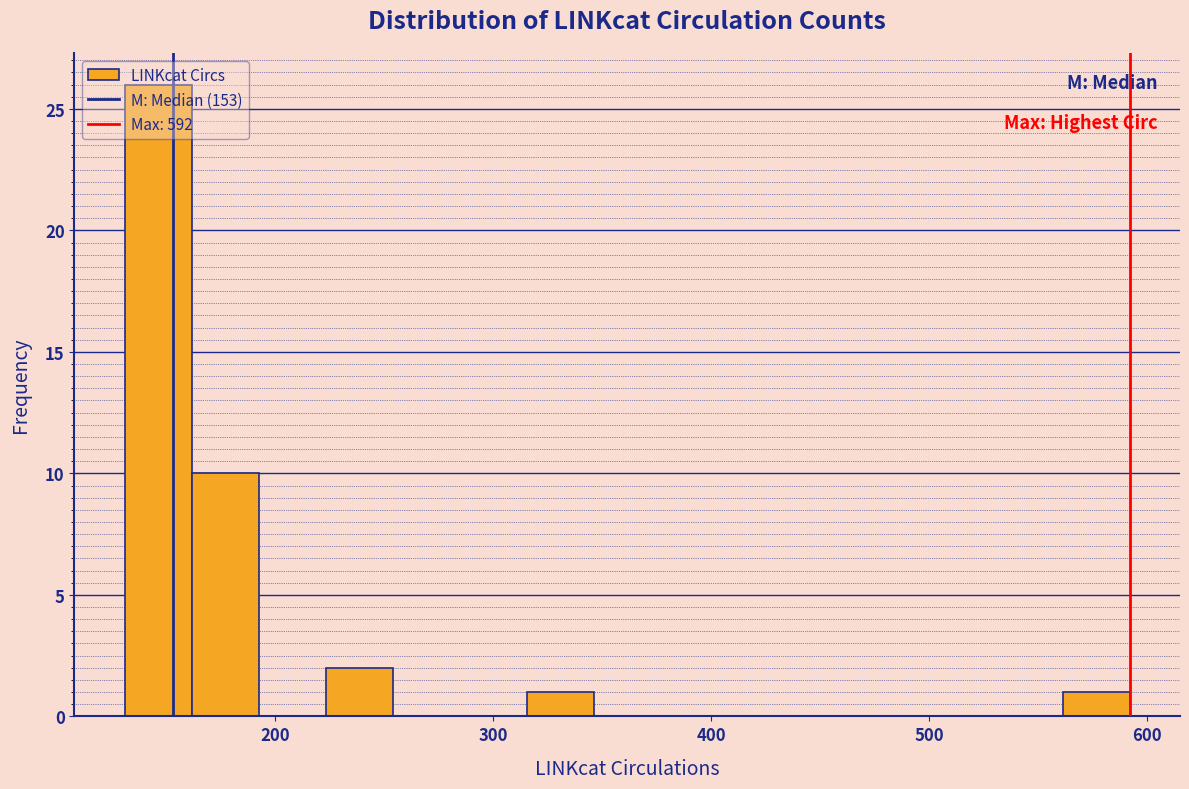

Around what value on the x-axis is the tallest bar? Give the approximate position of its centre, as read against the axis.

150